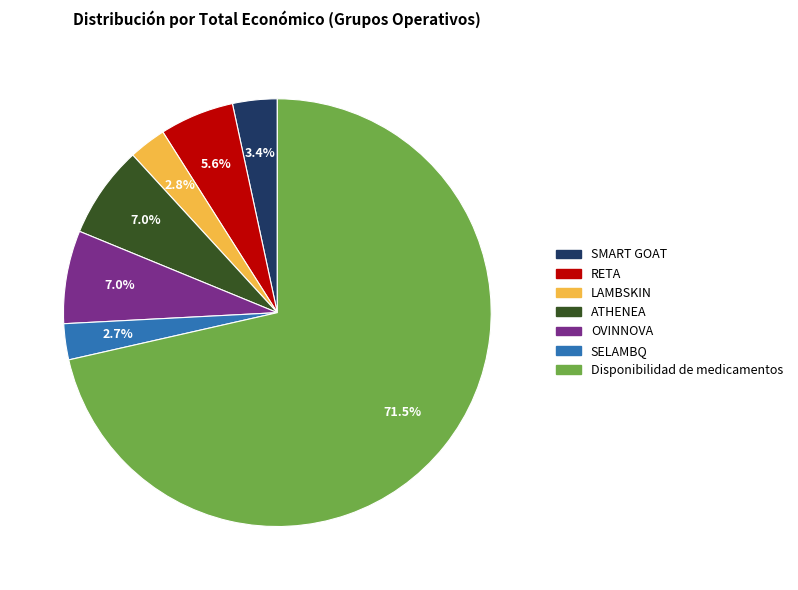

True or false: SMART GOAT accounts for 11% of the total.

False